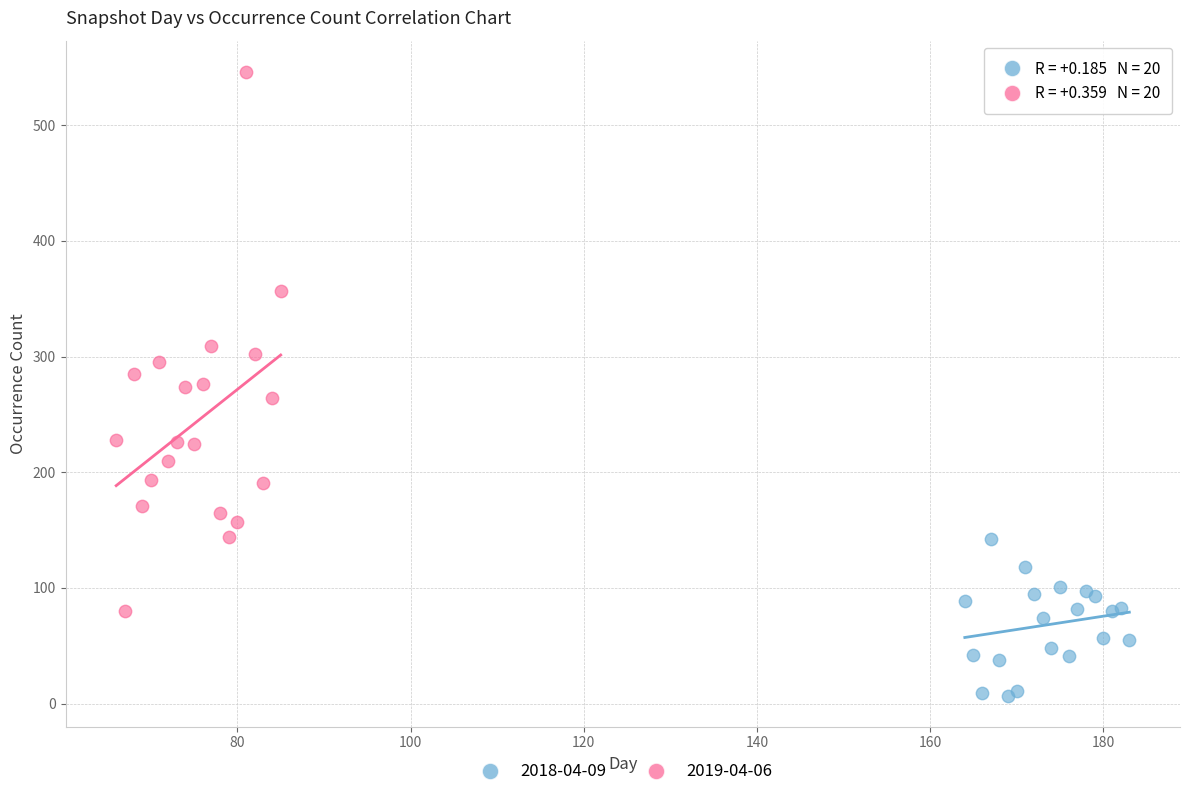

What are all the series names shown in the legend?

2018-04-09, 2019-04-06